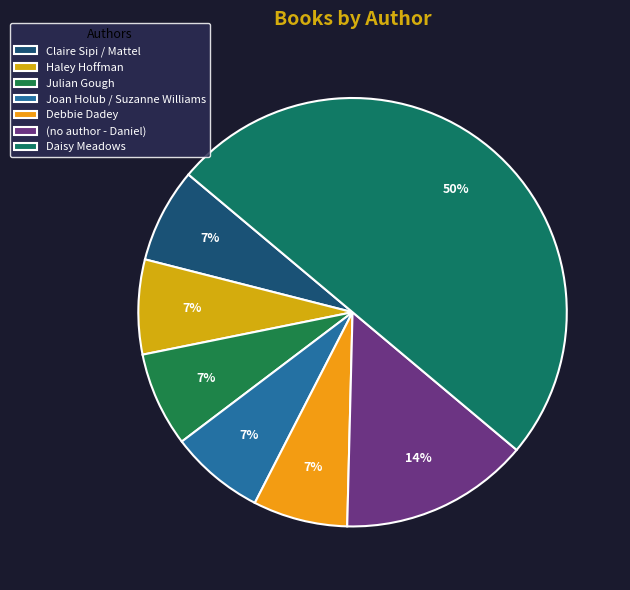

What is the largest slice in the pie chart?

Daisy Meadows